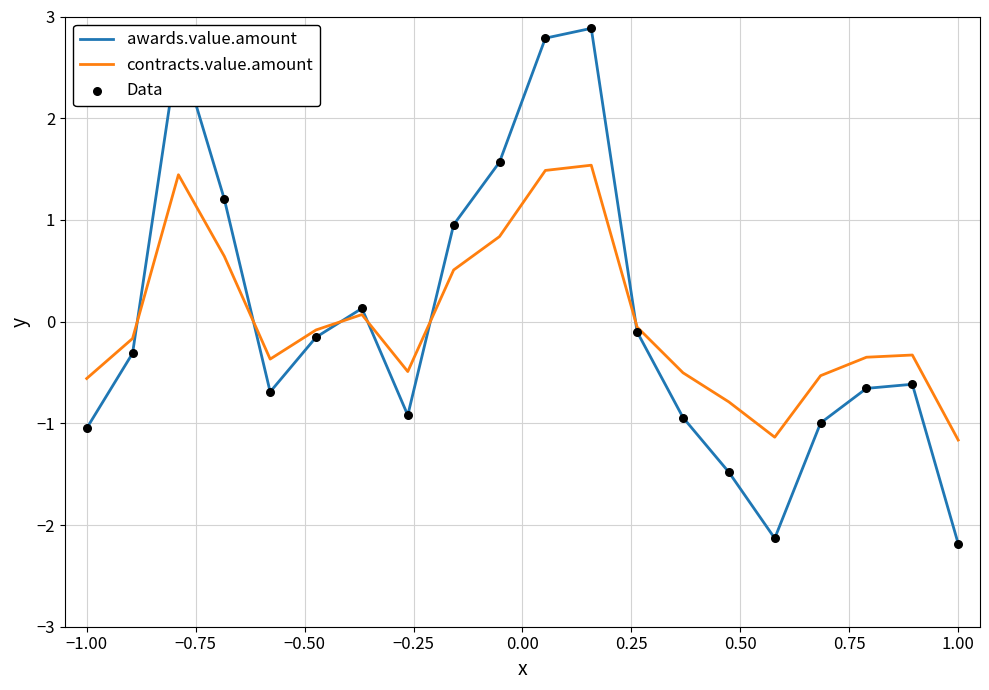

List the series in order of their peak value, highest first.

awards.value.amount, contracts.value.amount